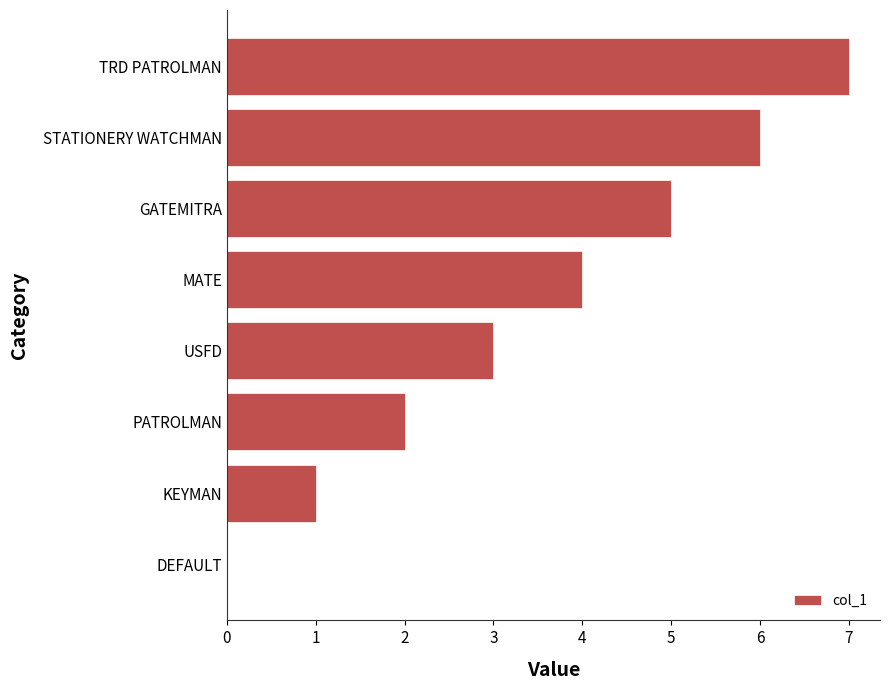

Where is the data nearest to the value 3?

USFD